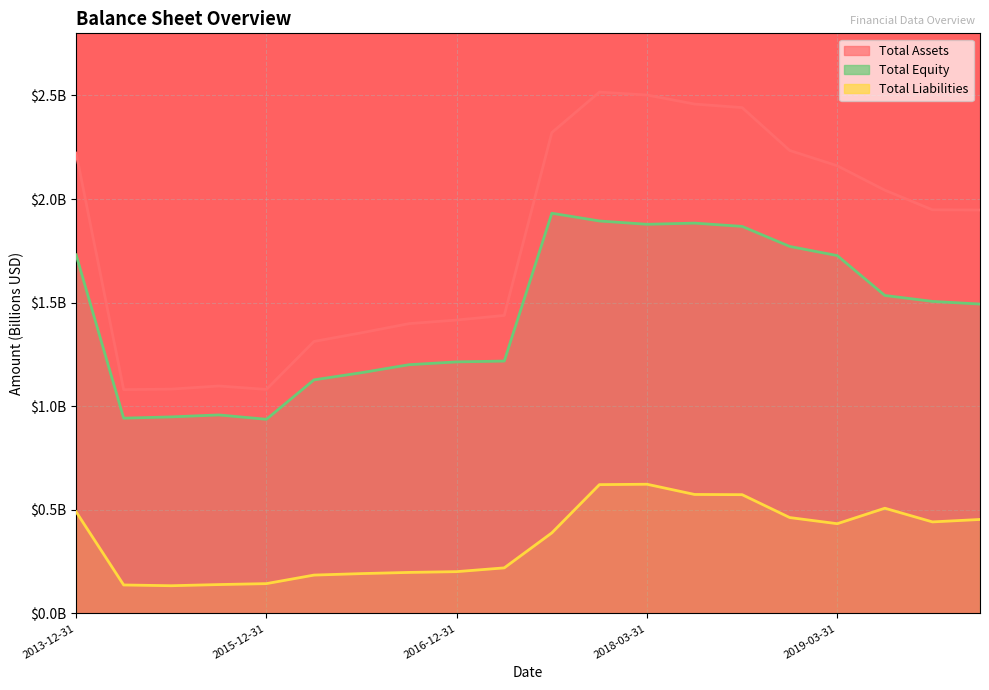

Does the chart display data point markers on the line(s)?

No